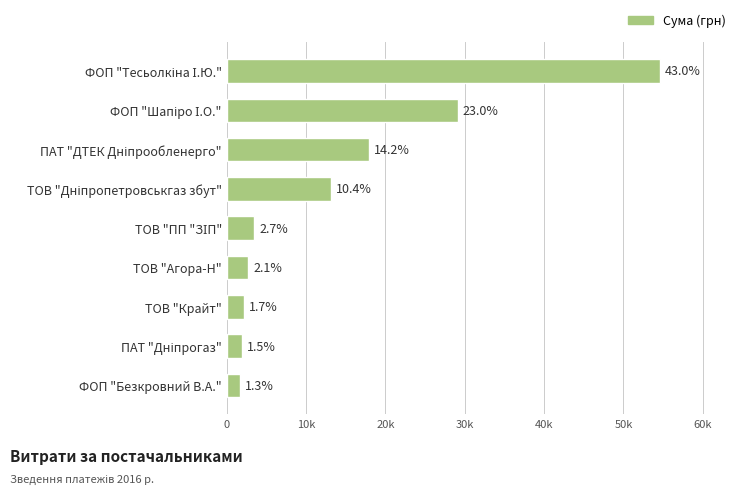

Does the chart contain any negative values?

No